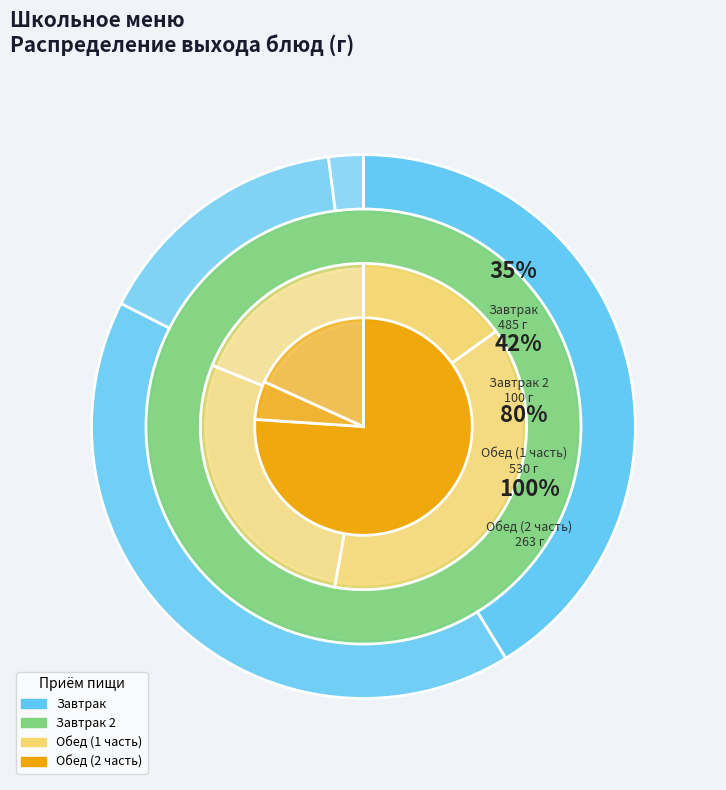

The суп картофельный с бобовыми slice represents 20% of the pie. True or false?

False